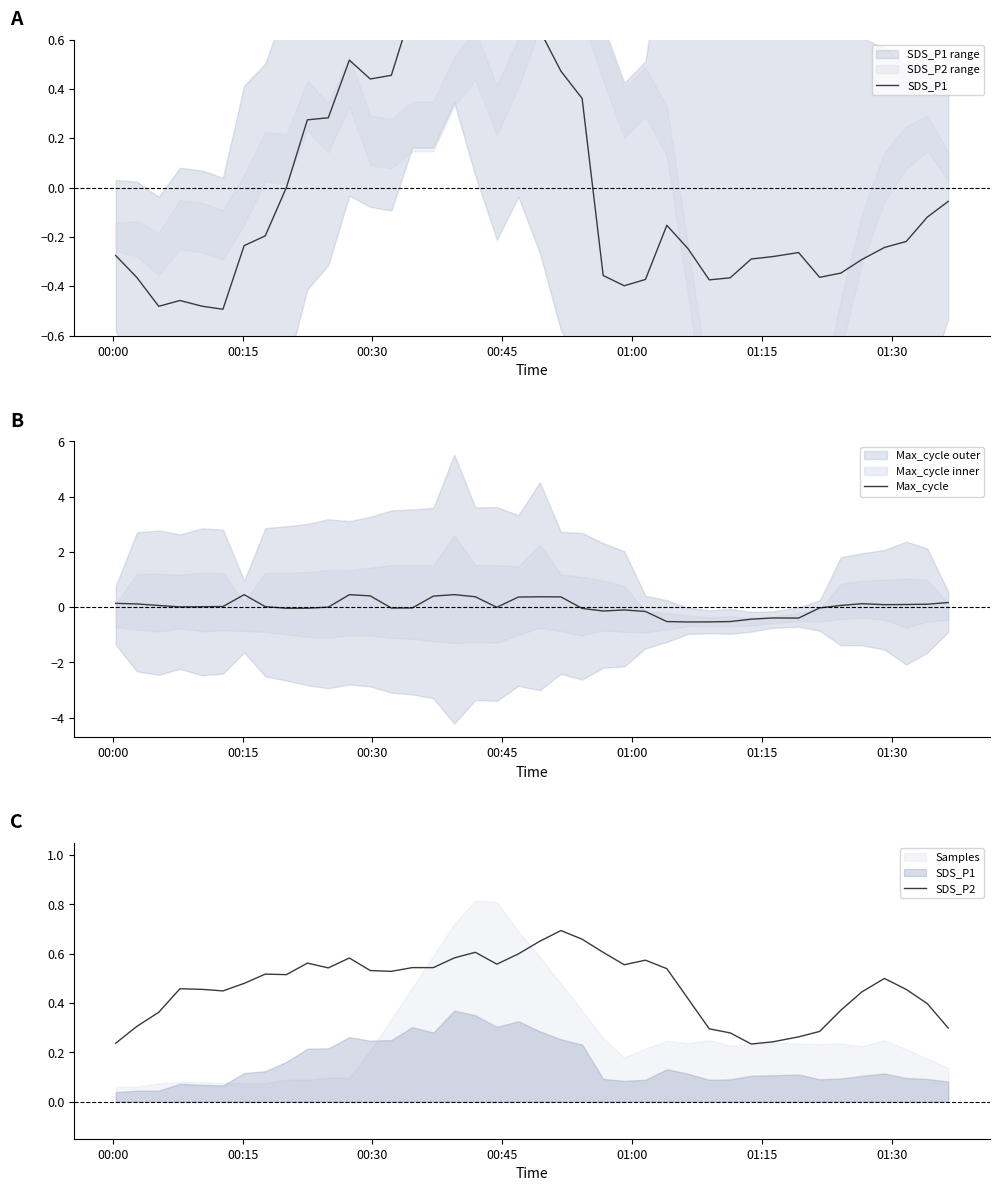

How many lines are shown in the chart?

3